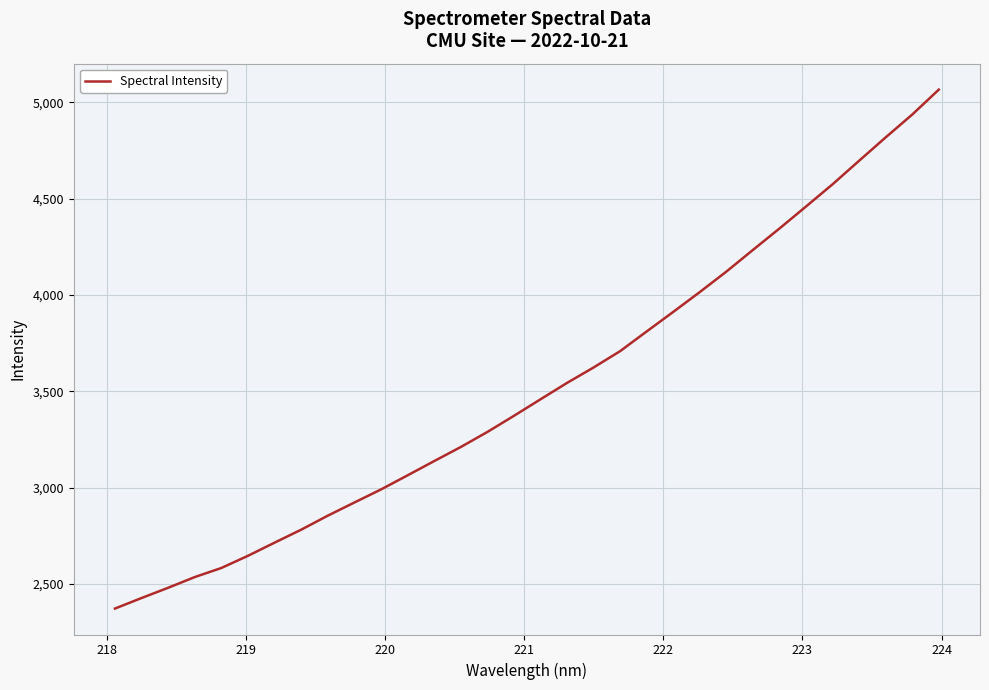

What is the smallest value displayed?

2371.9